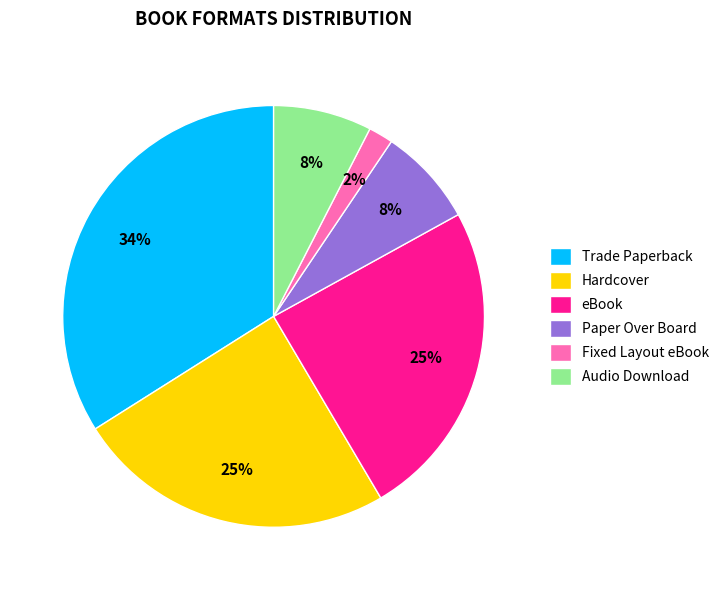

How many slices are in this pie chart?

6